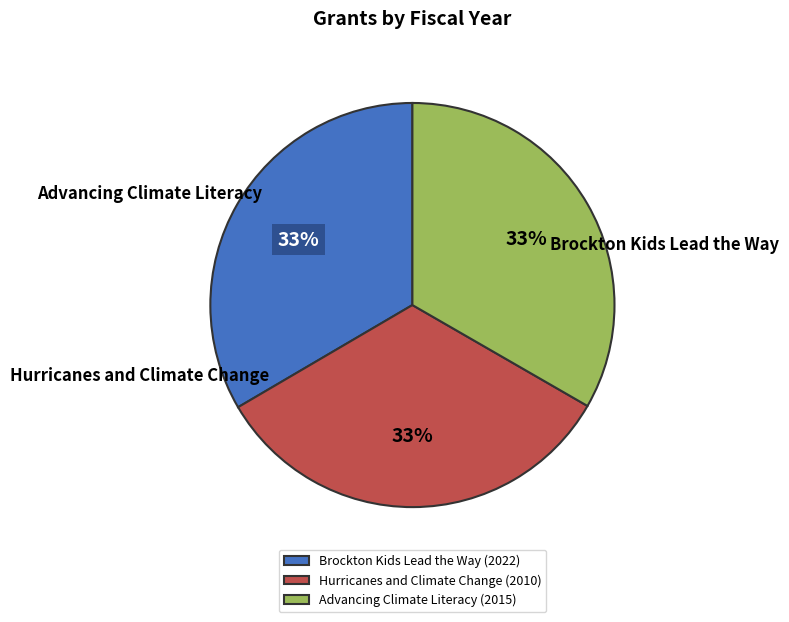

True or false: Advancing Climate Literacy accounts for 43% of the total.

False